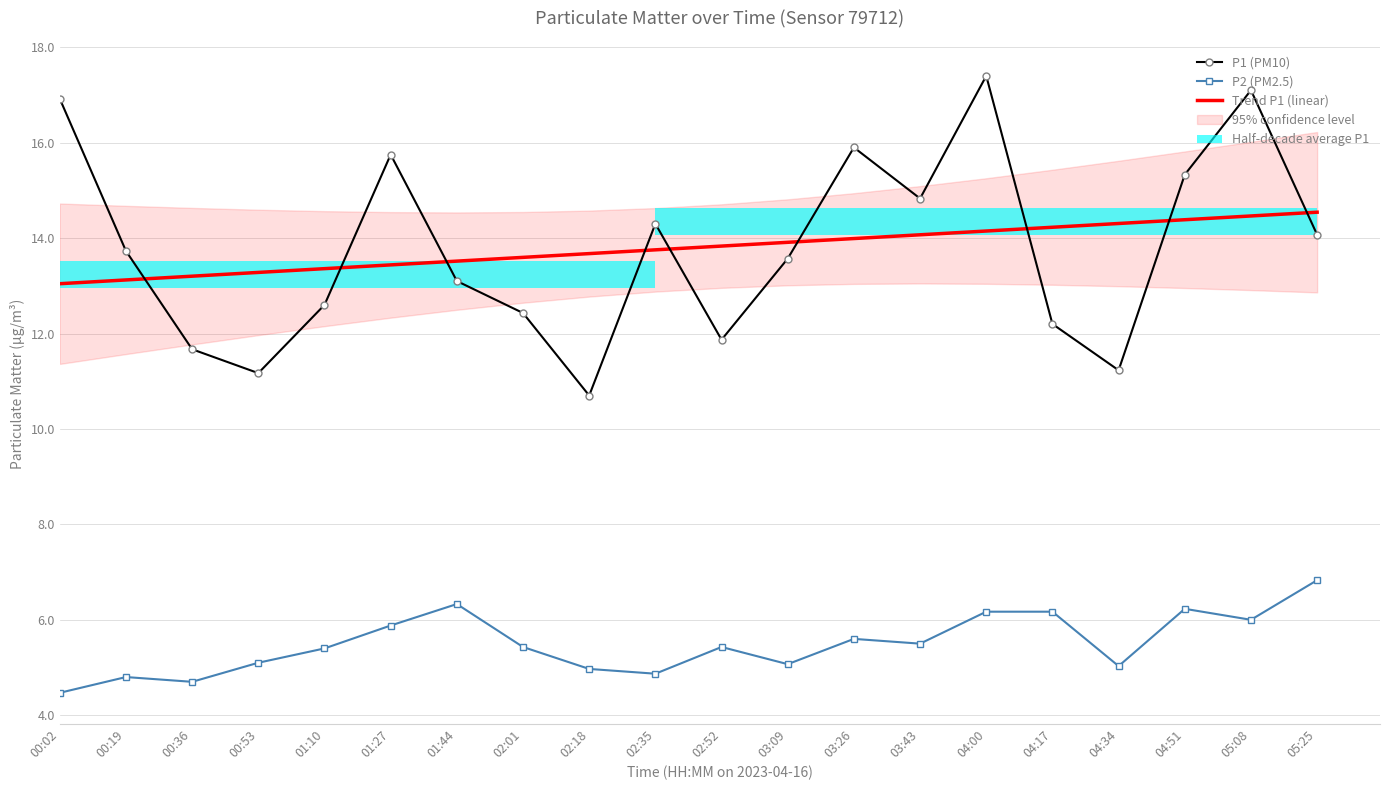

Which has a higher value, 00:19 or 04:34?

00:19